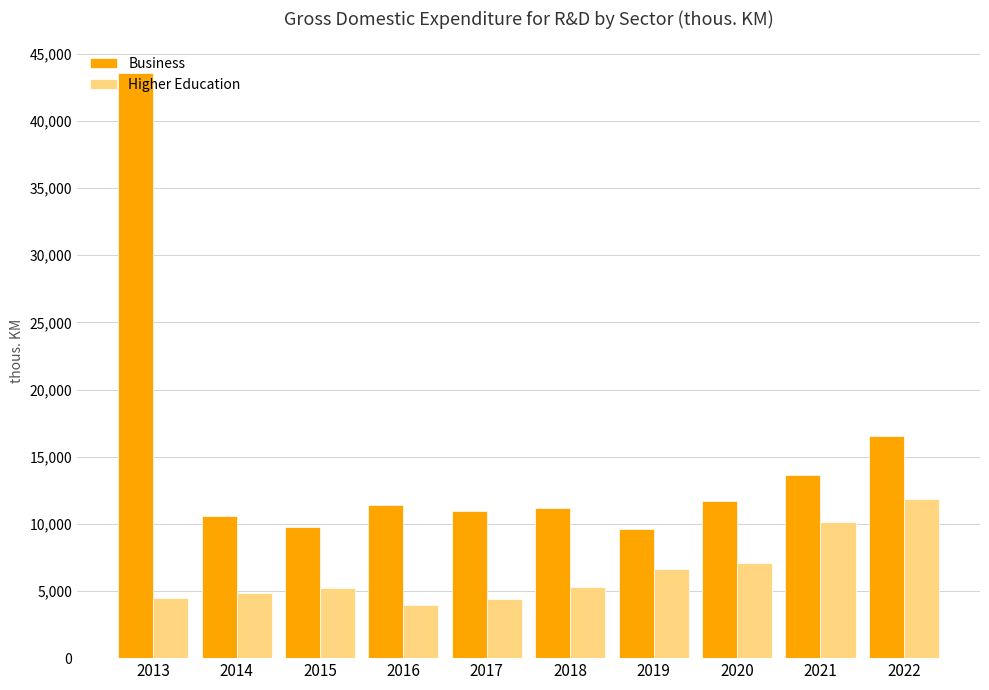

What is the value of the Business bar at the 5th from the left?

10932